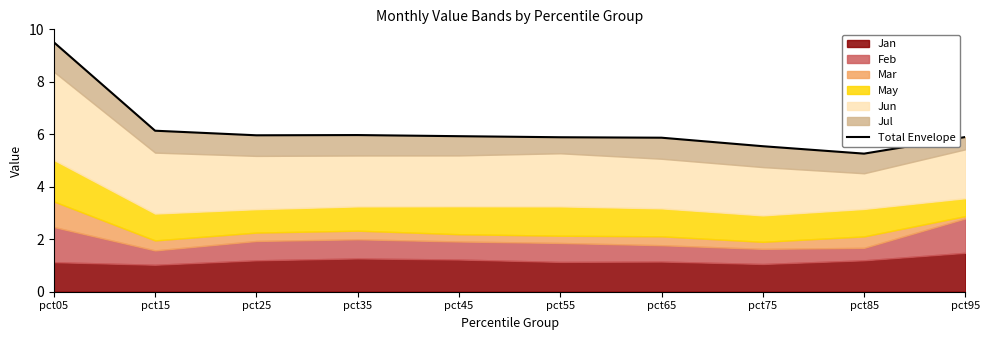

Reading left to right, list all the values displayed in this chart.

pct05=9.5	pct15=6.1	pct25=6.0	pct35=6.0	pct45=5.9	pct55=5.9	pct65=5.9	pct75=5.5	pct85=5.3	pct95=5.9